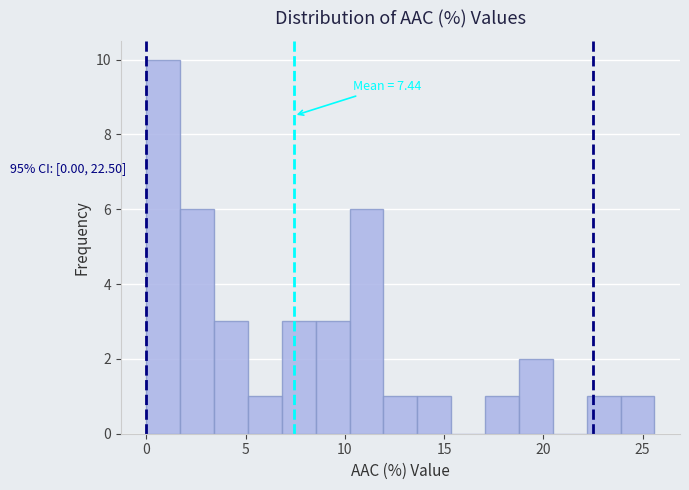

Around what value on the x-axis is the tallest bar? Give the approximate position of its centre, as read against the axis.

1.0